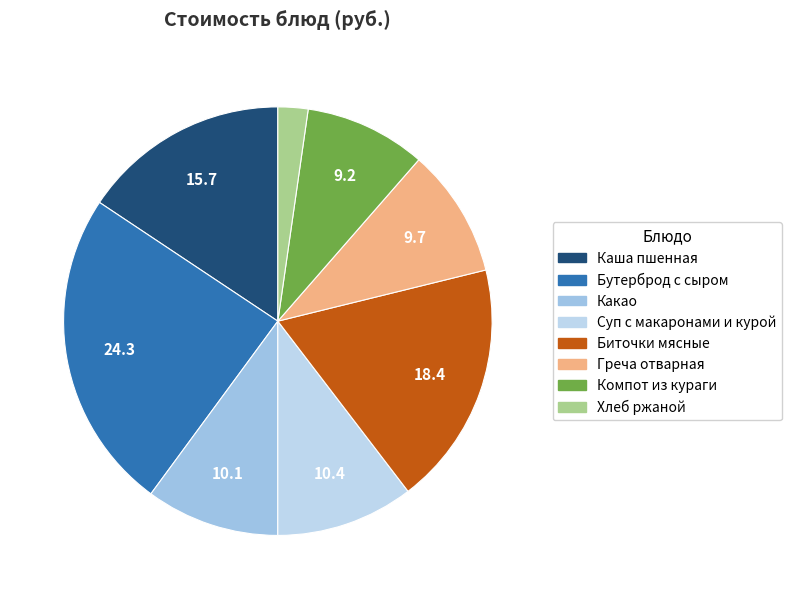

Count the number of slices in the pie.

8